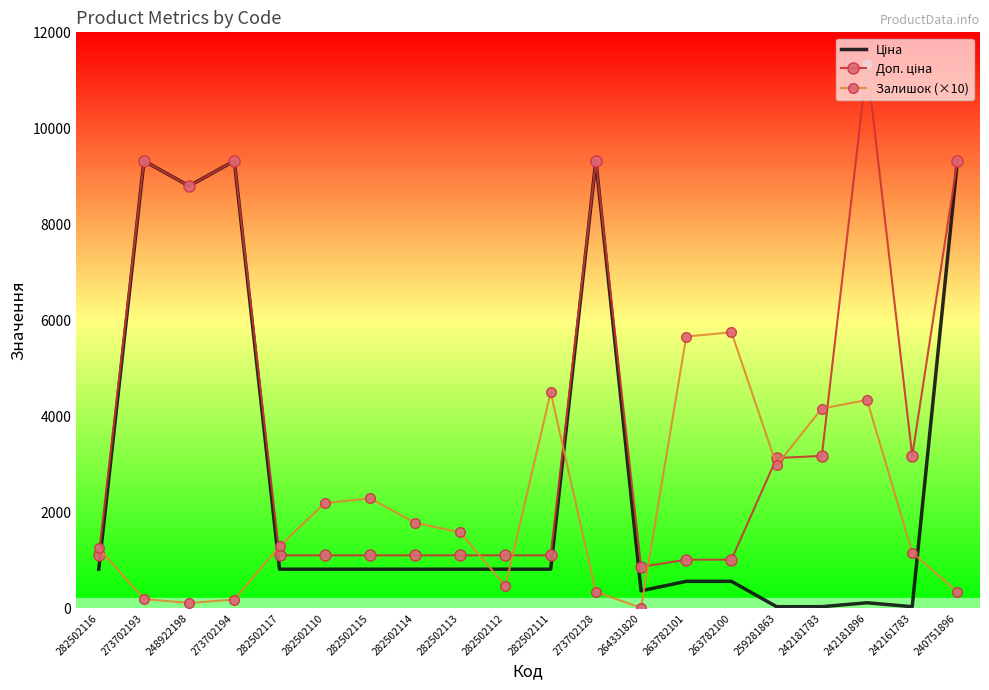

True or false: Залишок (×10) has a value of 1916.2 at 282502117.

False